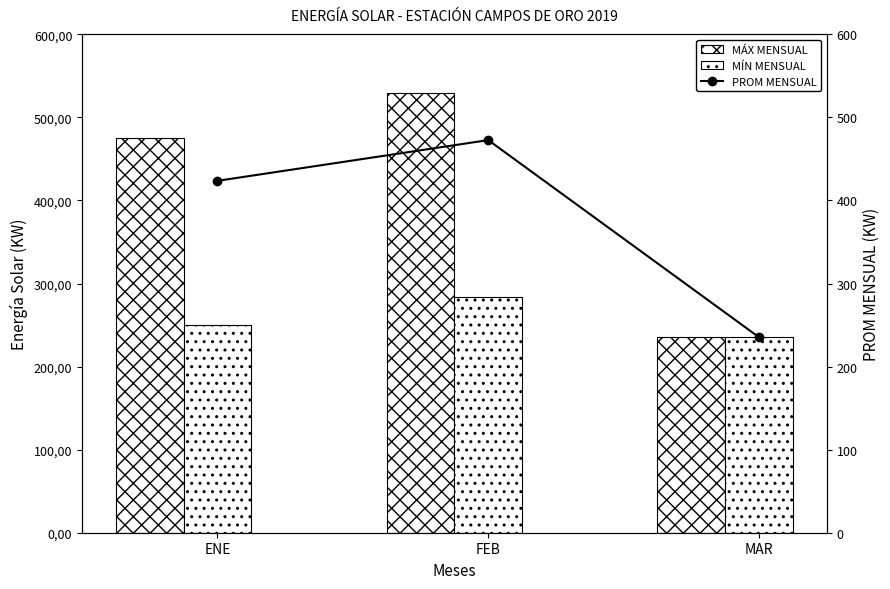

Which series has the largest range (max minus min)?

MÁX MENSUAL